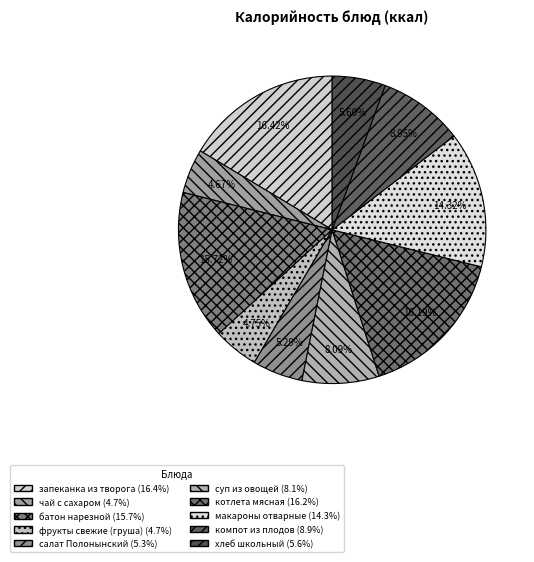

Which category has the smallest portion of the pie?

чай с сахаром